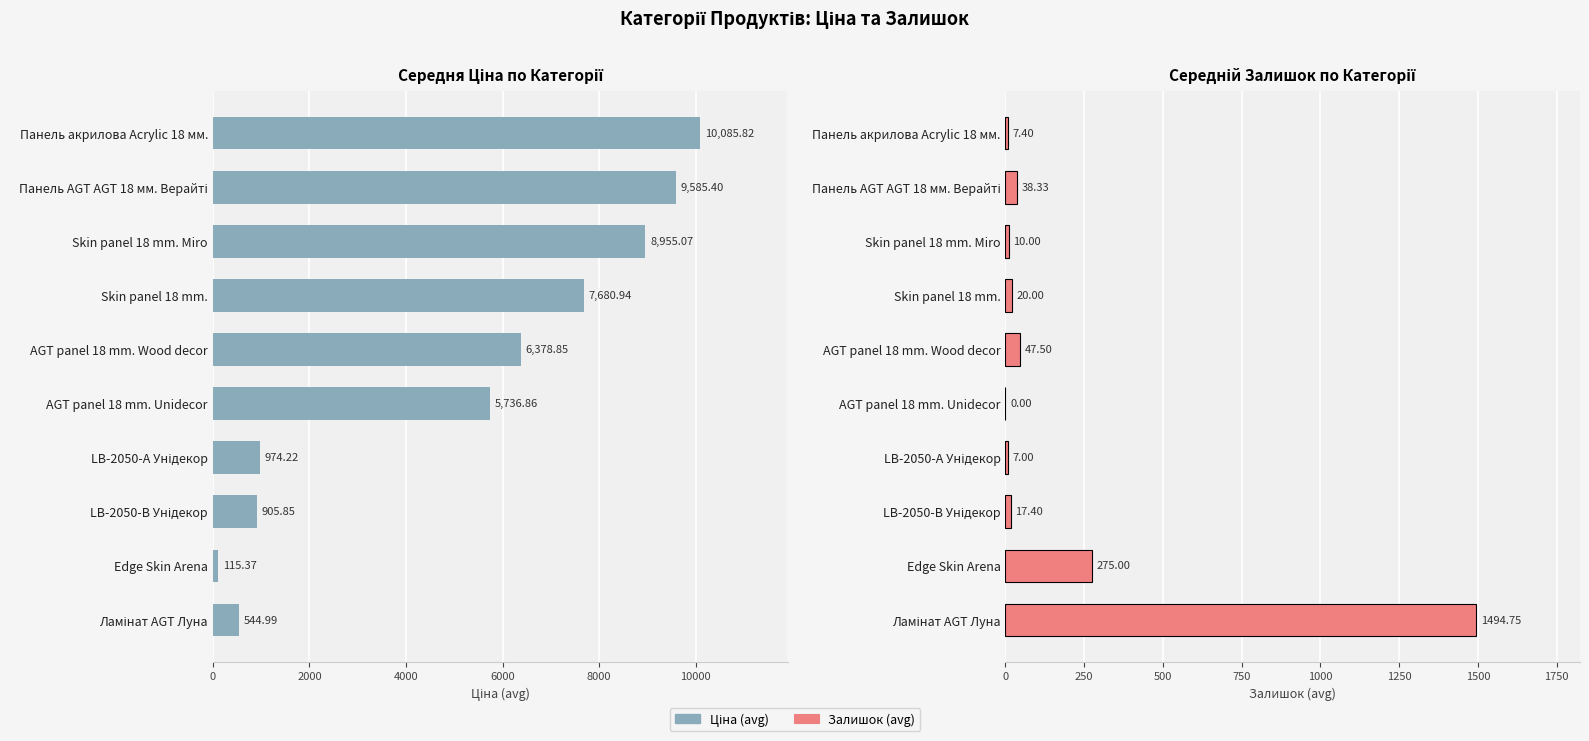

How many values in the Ціна (avg) series are below 6378?

5